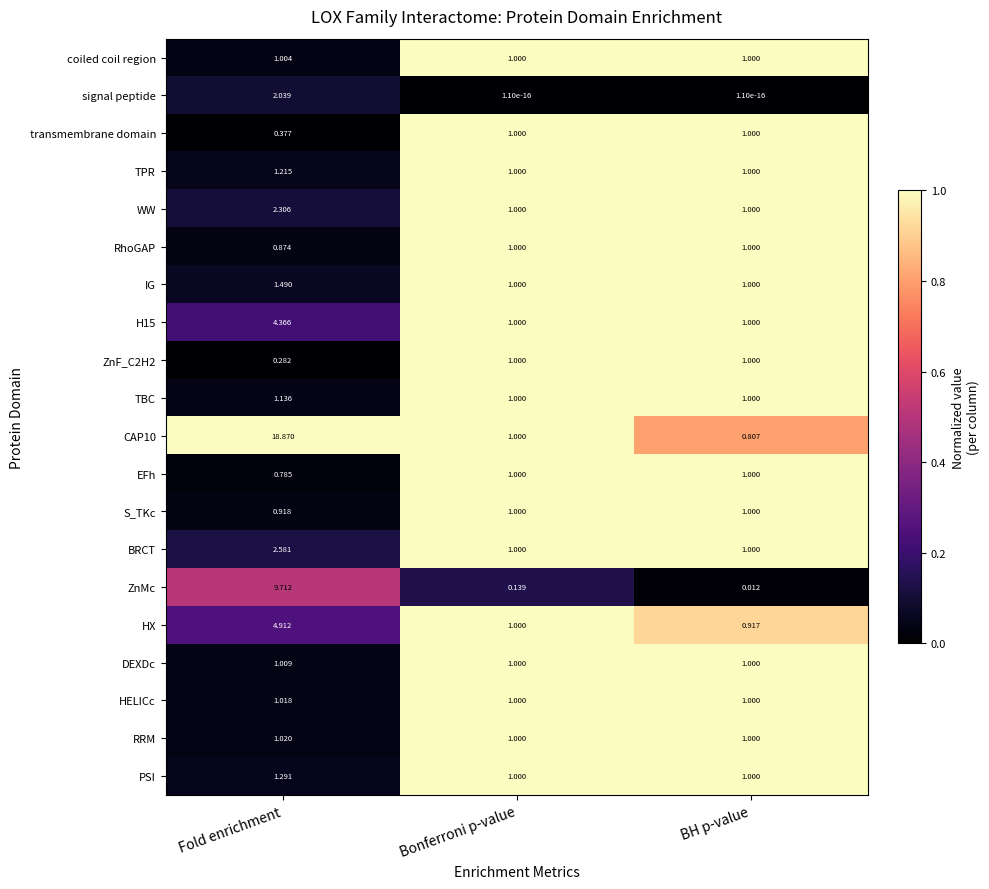

At which category does the chart reach its peak across all series?

Fold enrichment